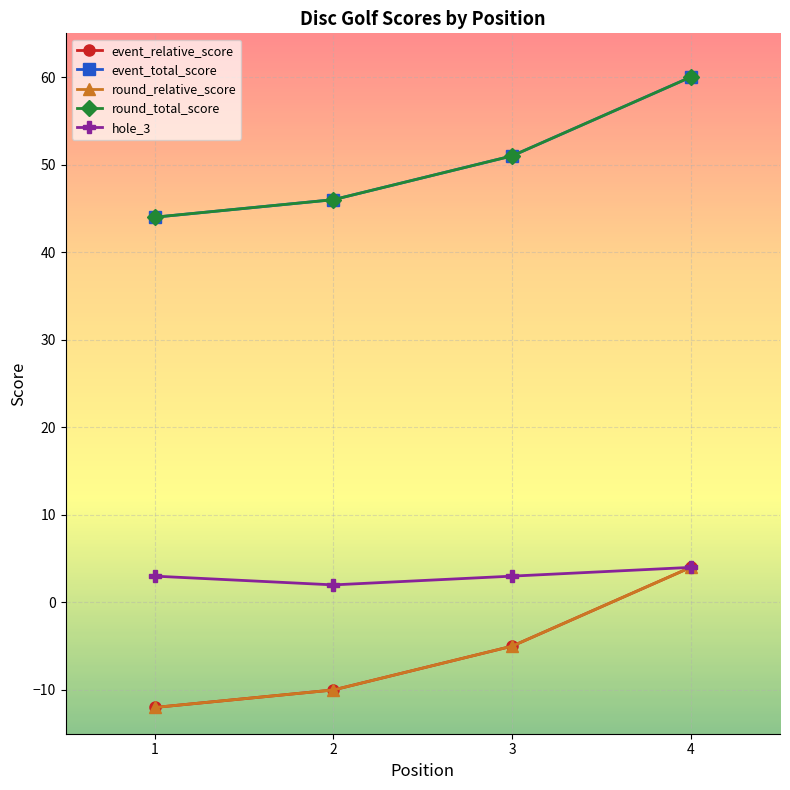

Is the value of round_relative_score at 3 greater than the value of event_total_score at 2?

No